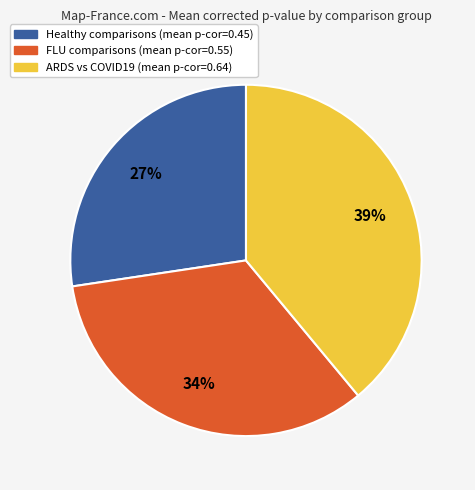

To the nearest percent, what is the average slice percentage?

33%